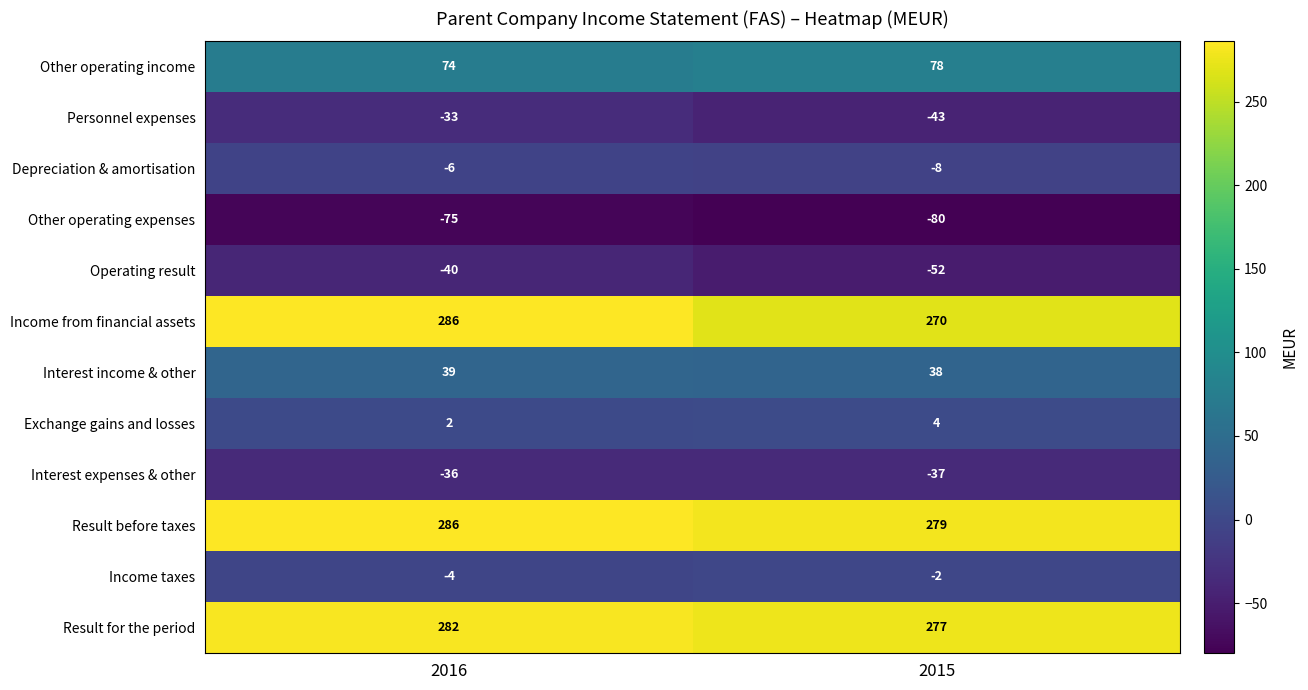

What is the approximate value of Depreciation & amortisation at 2016?

-6